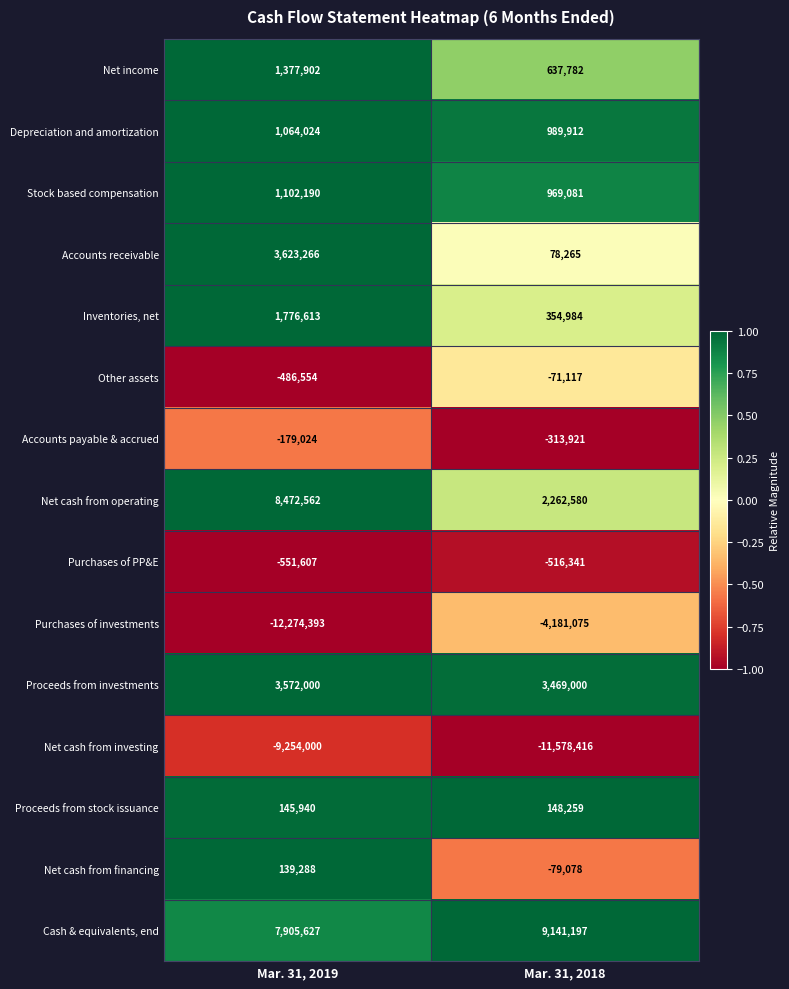

Rank the series at Mar. 31, 2018 from lowest to highest value.

Net cash from investing, Purchases of investments, Purchases of PP&E, Accounts payable & accrued, Net cash from financing, Other assets, Accounts receivable, Proceeds from stock issuance, Inventories, net, Net income, Stock based compensation, Depreciation and amortization, Net cash from operating, Proceeds from investments, Cash & equivalents, end